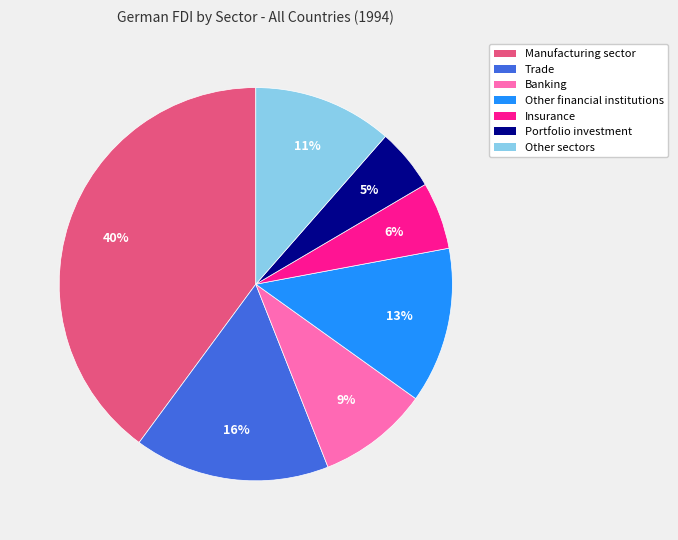

What percentage is the Insurance slice, to the nearest percent?

6%